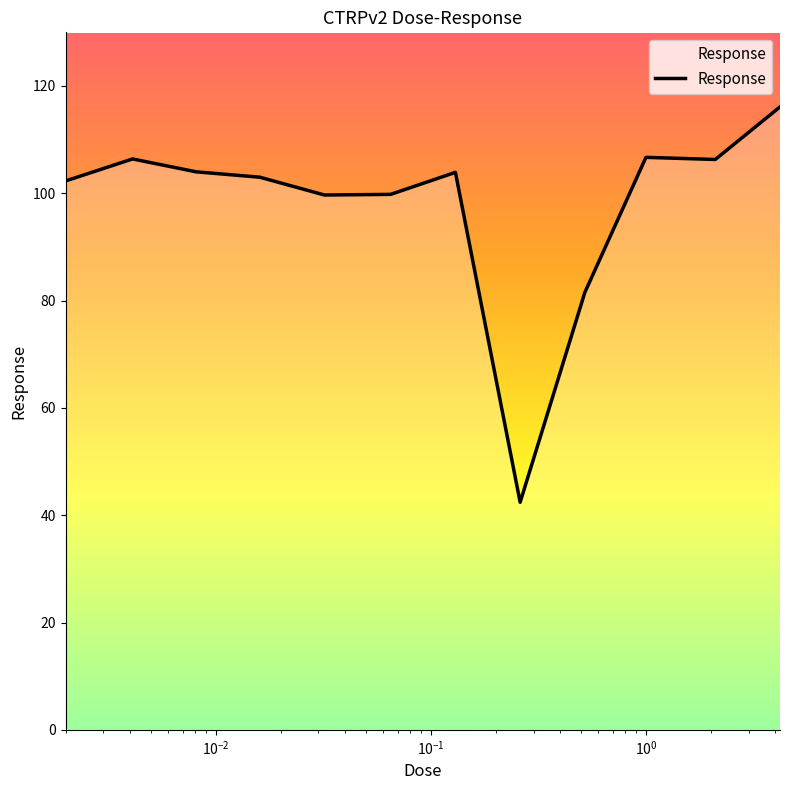

What is the greatest value displayed?

116.1